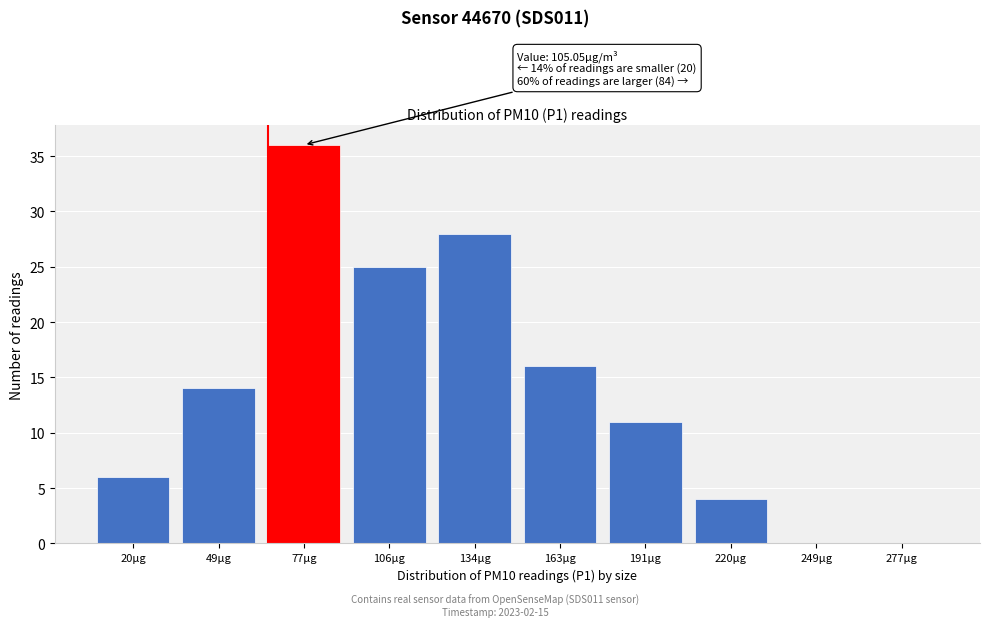

Reading left to right, transcribe all the data shown in this chart.

20µg=6	49µg=14	77µg=36	106µg=25	134µg=28	163µg=16	191µg=11	220µg=4	249µg=0	277µg=0